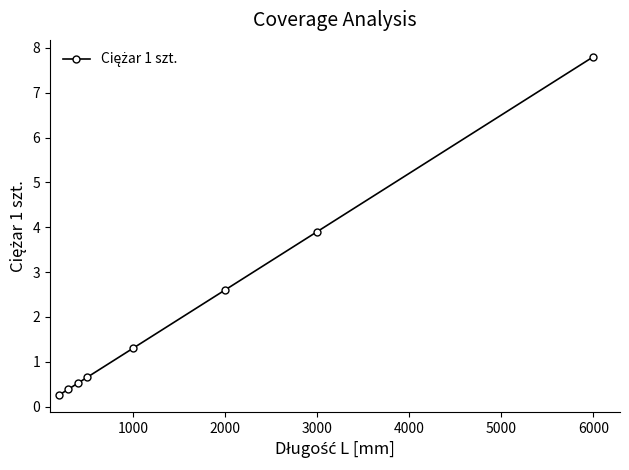

What is the sum of all values?

17.4